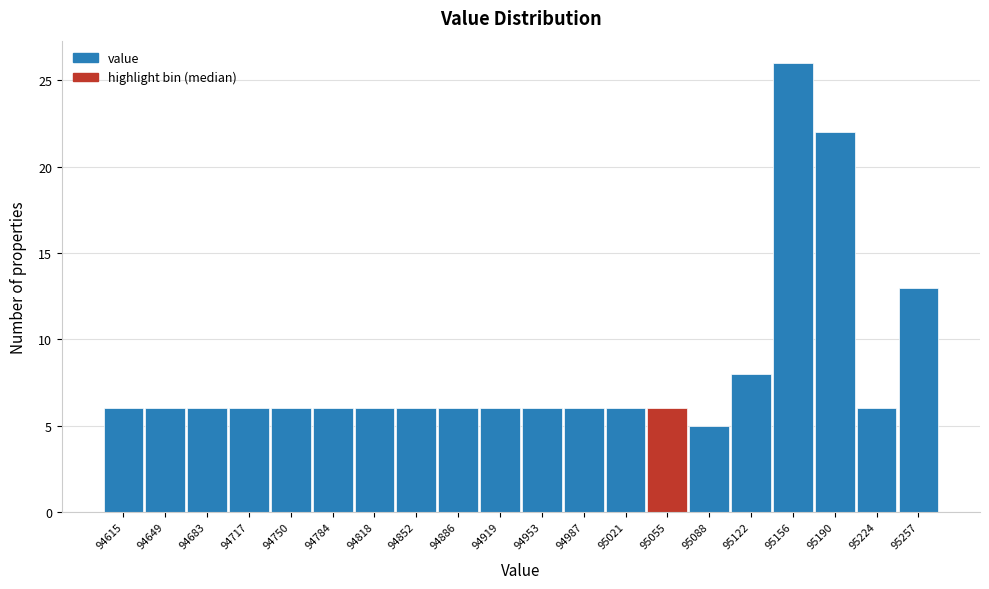

Which range on the x-axis has the tallest bar?

95140 to 95175